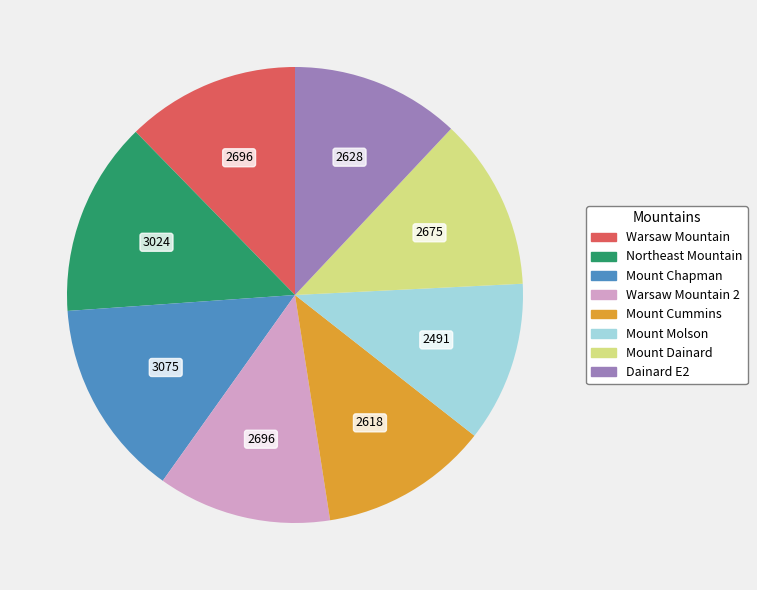

Is there any slice that represents more than half of the pie?

No